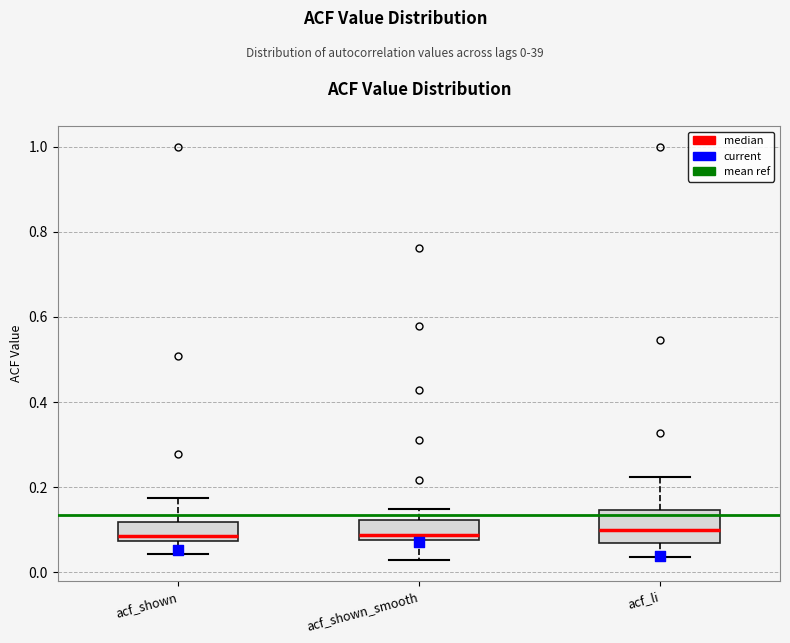

Which box is the tallest, from its lower edge to its upper edge?

acf_li